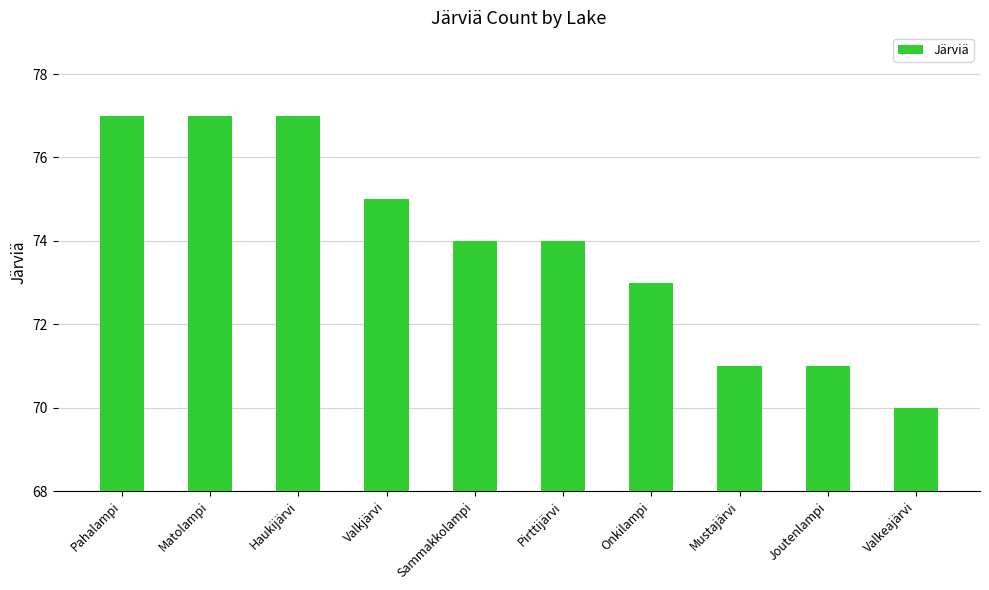

What is the difference between the values at Joutenlampi and Pirttijärvi?

3